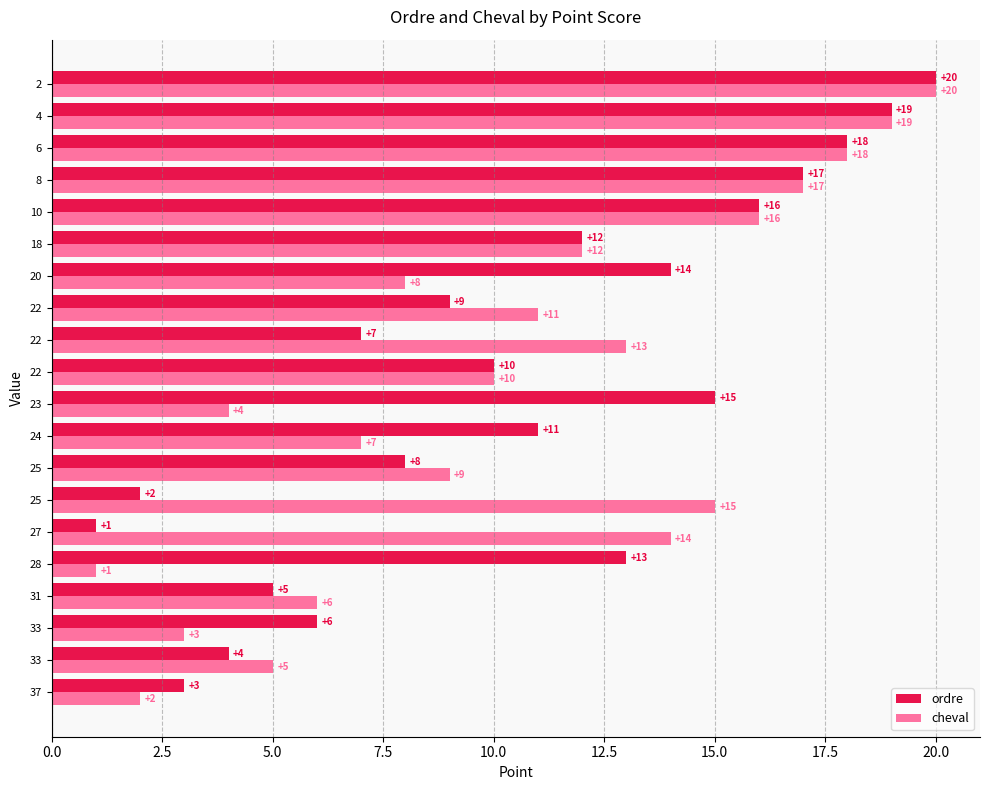

What is the value of the ordre bar at the 17th from the left?

17